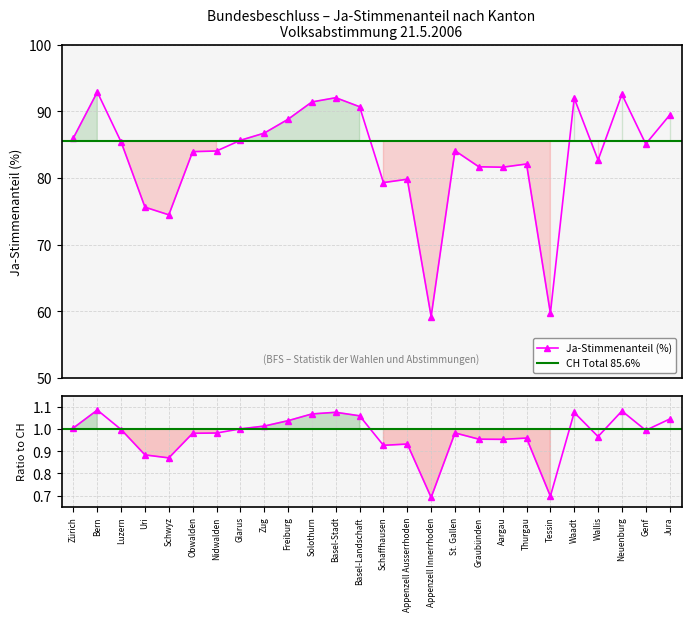

Reading right to left, what are all the values shown in this chart?

89.4	85.1	92.6	82.7	92.0	59.7	82.1	81.6	81.7	84.1	59.2	79.8	79.3	90.7	92.1	91.4	88.8	86.7	85.7	84.1	84.0	74.5	75.6	85.4	92.9	86.0